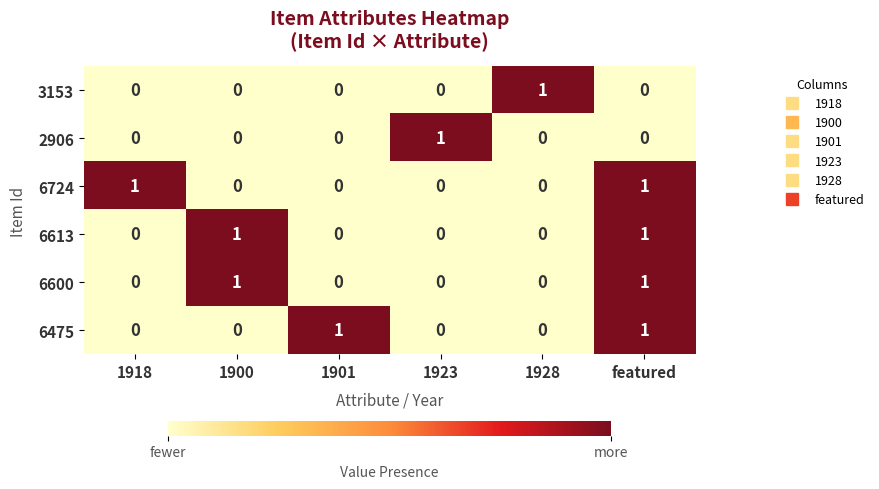

True or false: 3153 has a value of 0 at 1901.

True